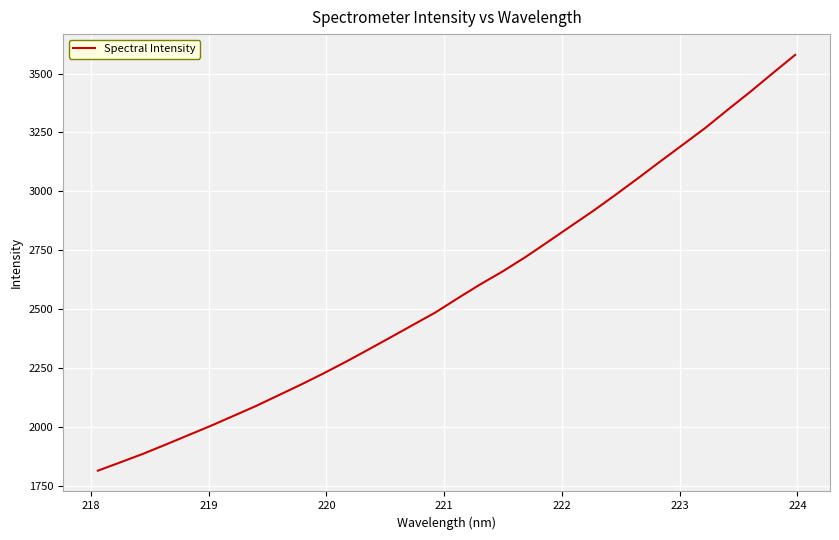

What is the maximum value shown in the chart?

3579.3